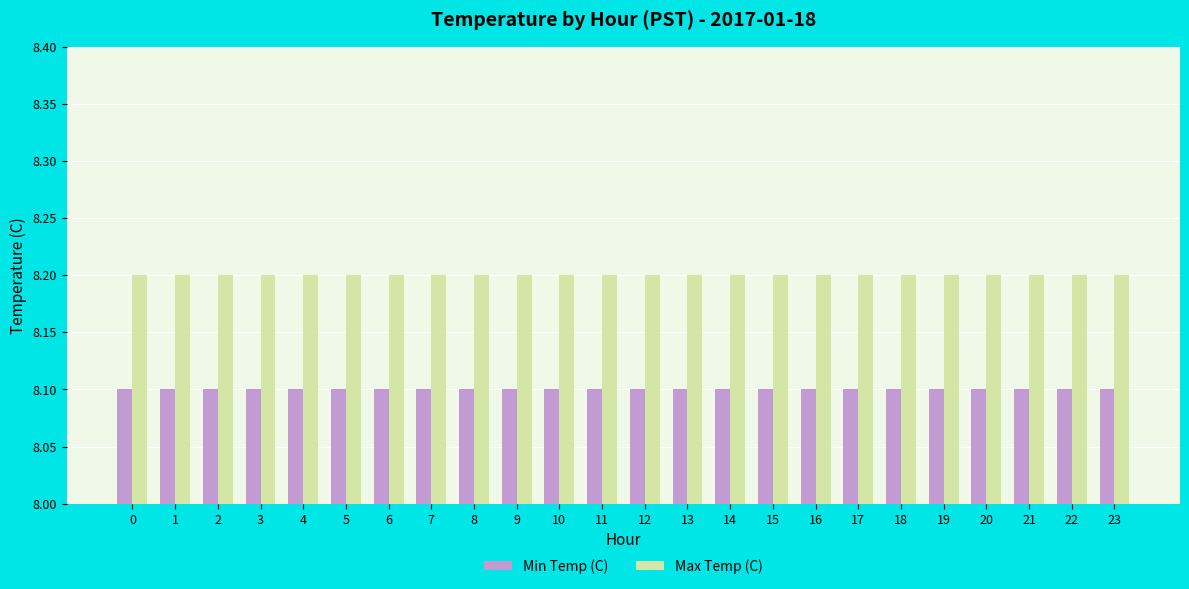

The Max Temp (C) series shows 4.4 at 7. True or false?

False